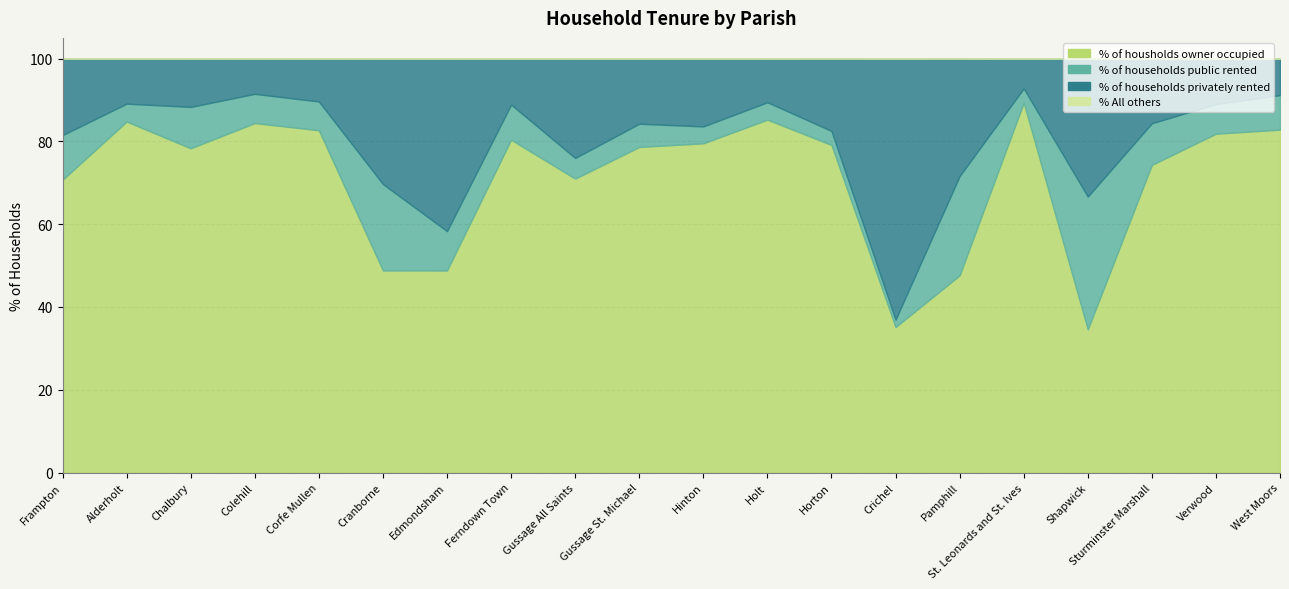

Reading left to right, list all the values displayed in this chart.

% of housholds owner occupied: Frampton=70.7	Alderholt=84.8	Chalbury=78.3	Colehill=84.4	Corfe Mullen=82.7	Cranborne=48.8	Edmondsham=48.8	Ferndown Town=80.4	Gussage All Saints=71.0	Gussage St. Michael=78.7	Hinton=79.5	Holt=85.2	Horton=79.1	Crichel=35.1	Pamphill=47.6	St. Leonards and St. Ives=89.3	Shapwick=34.6	Sturminster Marshall=74.3	Verwood=81.8	West Moors=82.8
% of households public rented: Frampton=10.8	Alderholt=4.3	Chalbury=10.0	Colehill=7.1	Corfe Mullen=7.0	Cranborne=20.9	Edmondsham=9.5	Ferndown Town=8.5	Gussage All Saints=5.0	Gussage St. Michael=5.6	Hinton=4.1	Holt=4.2	Horton=3.4	Crichel=1.8	Pamphill=24.0	St. Leonards and St. Ives=3.5	Shapwick=32.1	Sturminster Marshall=10.1	Verwood=7.2	West Moors=8.4
% of households privately rented: Frampton=18.5	Alderholt=10.9	Chalbury=11.7	Colehill=8.5	Corfe Mullen=10.4	Cranborne=30.3	Edmondsham=41.7	Ferndown Town=11.1	Gussage All Saints=24.0	Gussage St. Michael=15.7	Hinton=16.4	Holt=10.5	Horton=17.5	Crichel=63.1	Pamphill=28.4	St. Leonards and St. Ives=7.2	Shapwick=33.3	Sturminster Marshall=15.6	Verwood=10.9	West Moors=8.8
% All others: Frampton=0.0	Alderholt=0.0	Chalbury=0.0	Colehill=0.0	Corfe Mullen=0.0	Cranborne=0.0	Edmondsham=0.0	Ferndown Town=0.0	Gussage All Saints=0.0	Gussage St. Michael=0.0	Hinton=0.0	Holt=0.0	Horton=0.0	Crichel=0.0	Pamphill=0.0	St. Leonards and St. Ives=0.0	Shapwick=0.0	Sturminster Marshall=0.0	Verwood=0.0	West Moors=0.0